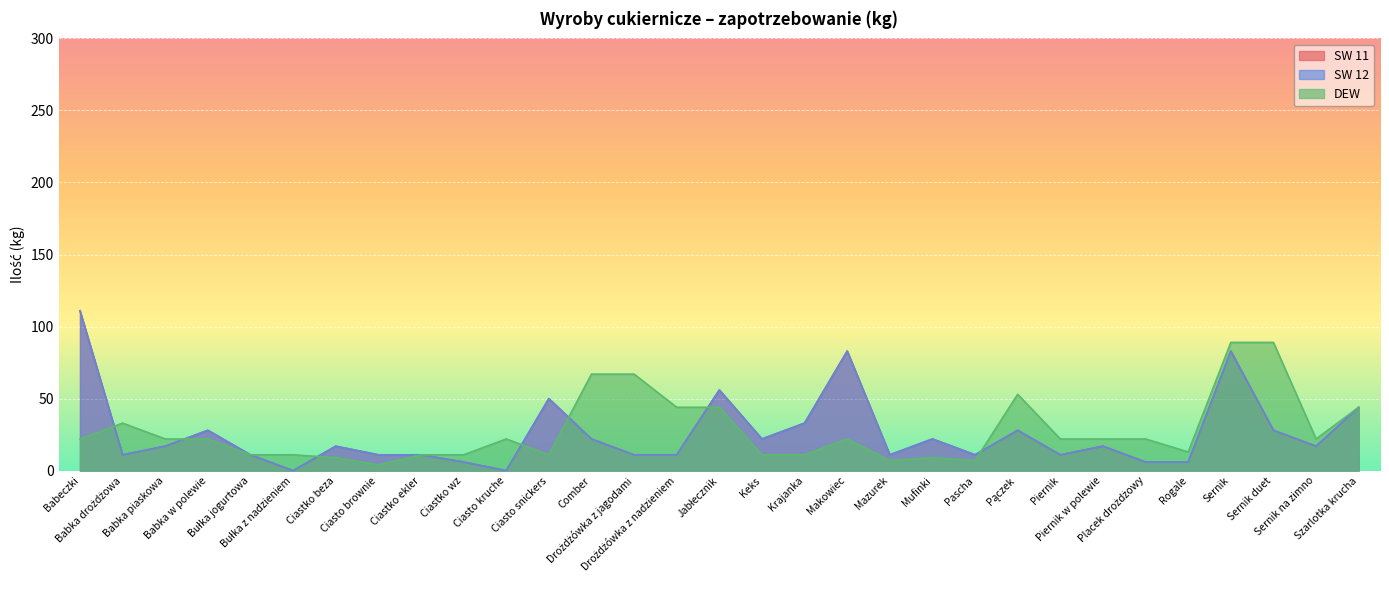

What are all the series names shown in the legend?

SW 11, SW 12, DEW